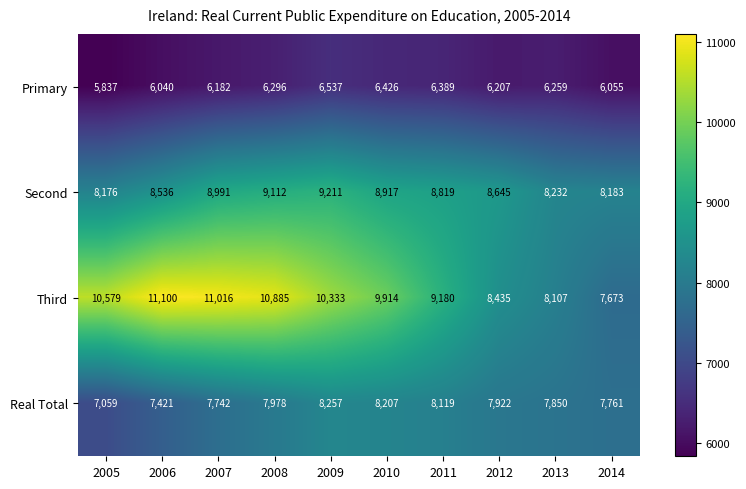

Where does the Third series first go above 10333?

2005